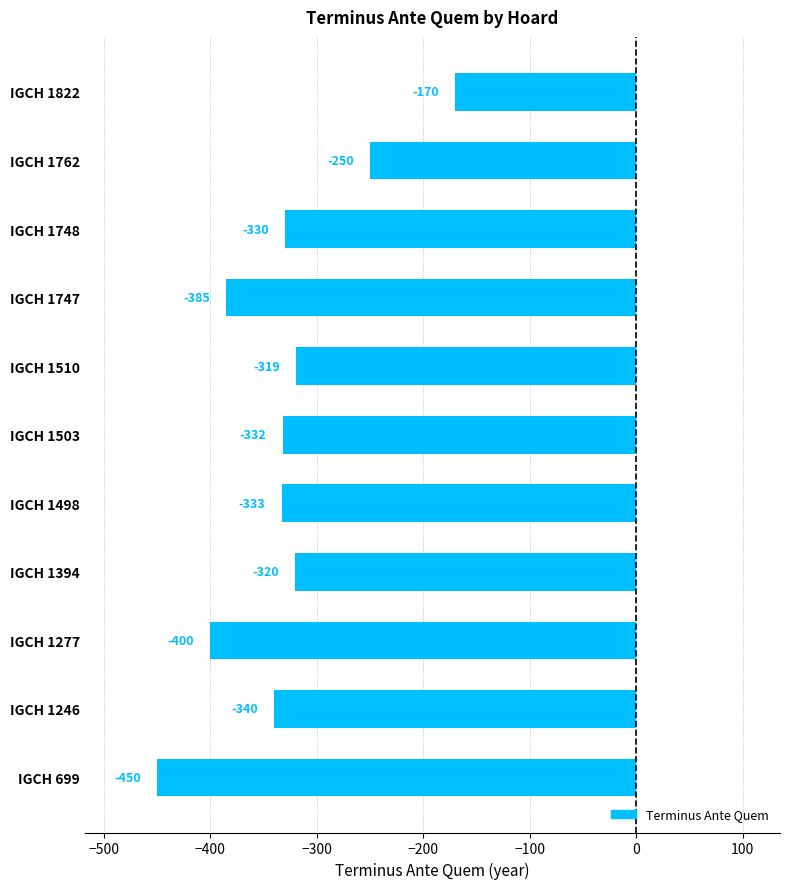

The value at IGCH 1762 is -384. True or false?

False